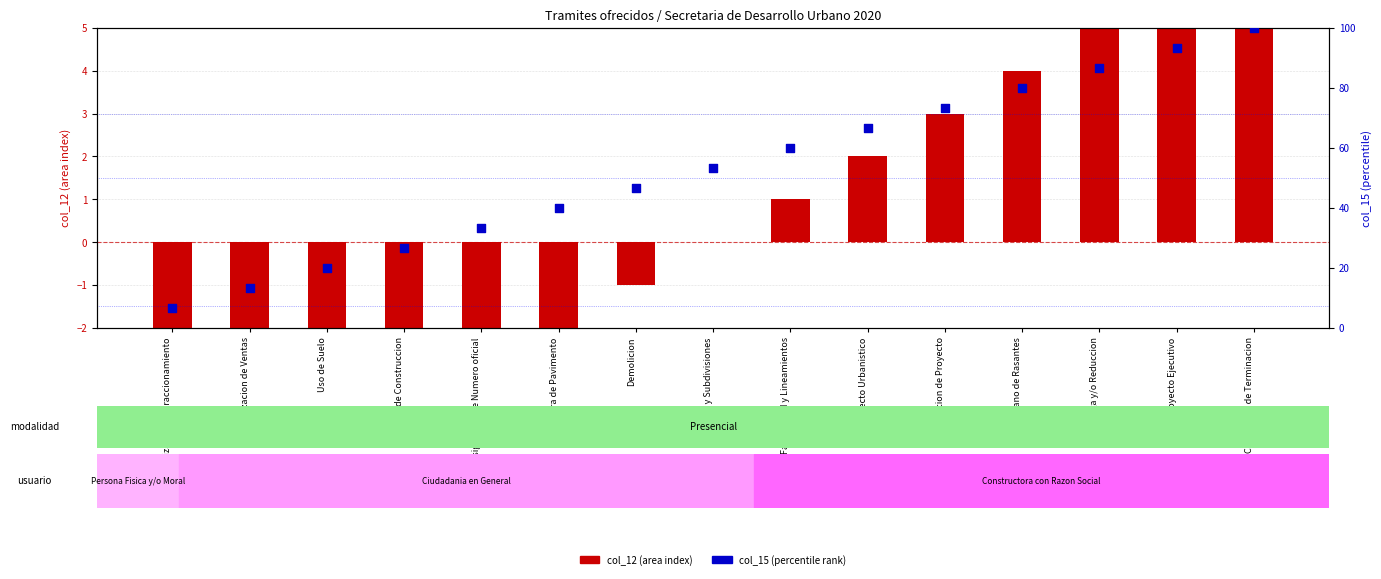

Is the value of col_15 at Modificacion de Proyecto greater than the value of col_12 at Autorizacion de Ventas?

Yes